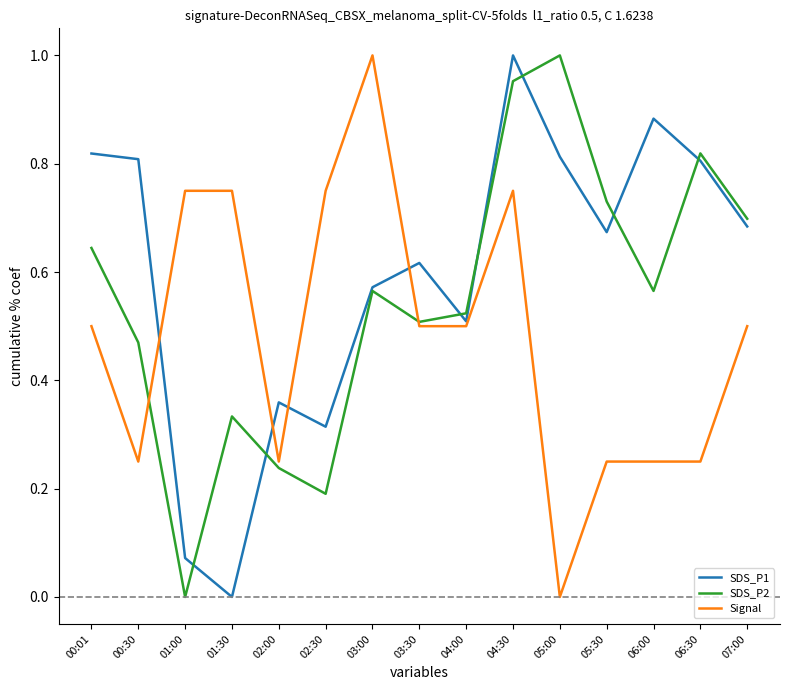

What is the sum of the SDS_P1 values at 05:30 and 03:30?

1.3